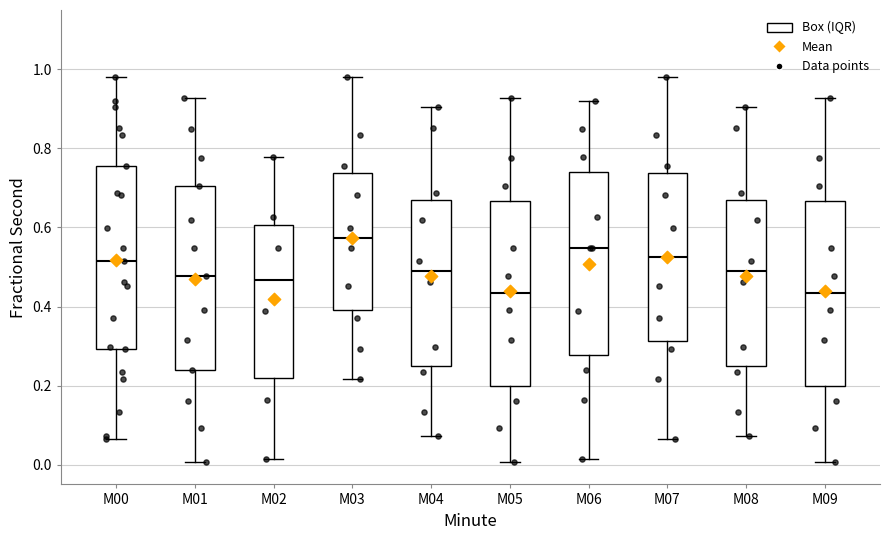

Reading left to right, transcribe this box plot: for each box, give where its median line is, the range the box spans, and where its two whiskers end, as read against the y-axis. The values are not printed on the chart, so give them approximately, as read against the axis.

M00: median 0.52, box 0.30 to 0.76, whiskers 0.06 to 0.98
M01: median 0.48, box 0.24 to 0.70, whiskers 0.00 to 0.92
M02: median 0.46, box 0.22 to 0.60, whiskers 0.02 to 0.78
M03: median 0.58, box 0.40 to 0.74, whiskers 0.22 to 0.98
M04: median 0.48, box 0.24 to 0.68, whiskers 0.08 to 0.90
M05: median 0.44, box 0.20 to 0.66, whiskers 0.00 to 0.92
M06: median 0.54, box 0.28 to 0.74, whiskers 0.02 to 0.92
M07: median 0.52, box 0.32 to 0.74, whiskers 0.06 to 0.98
M08: median 0.48, box 0.24 to 0.68, whiskers 0.08 to 0.90
M09: median 0.44, box 0.20 to 0.66, whiskers 0.00 to 0.92